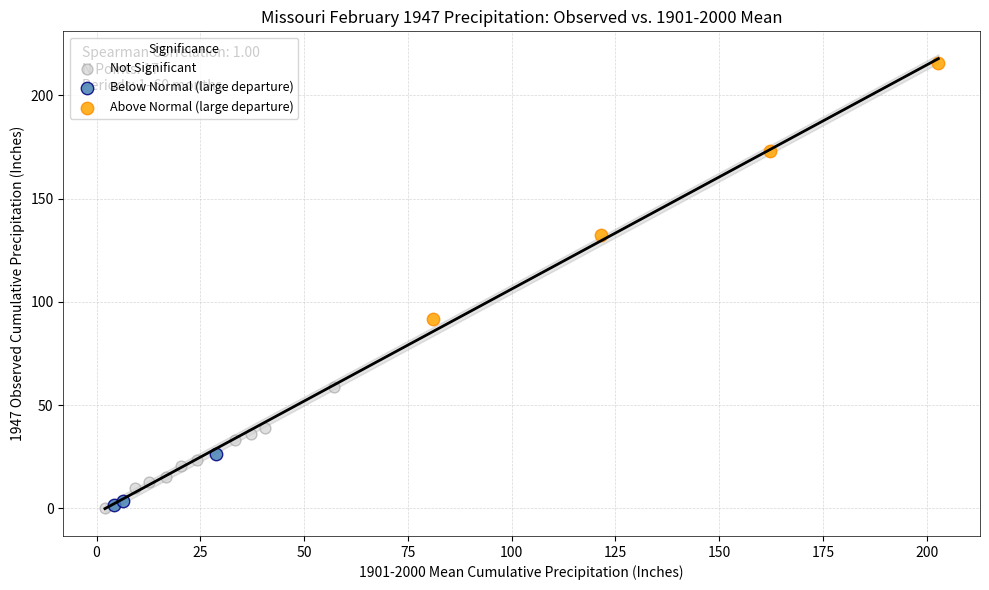

Which series contains the highest Y value?

Above Normal (large departure)